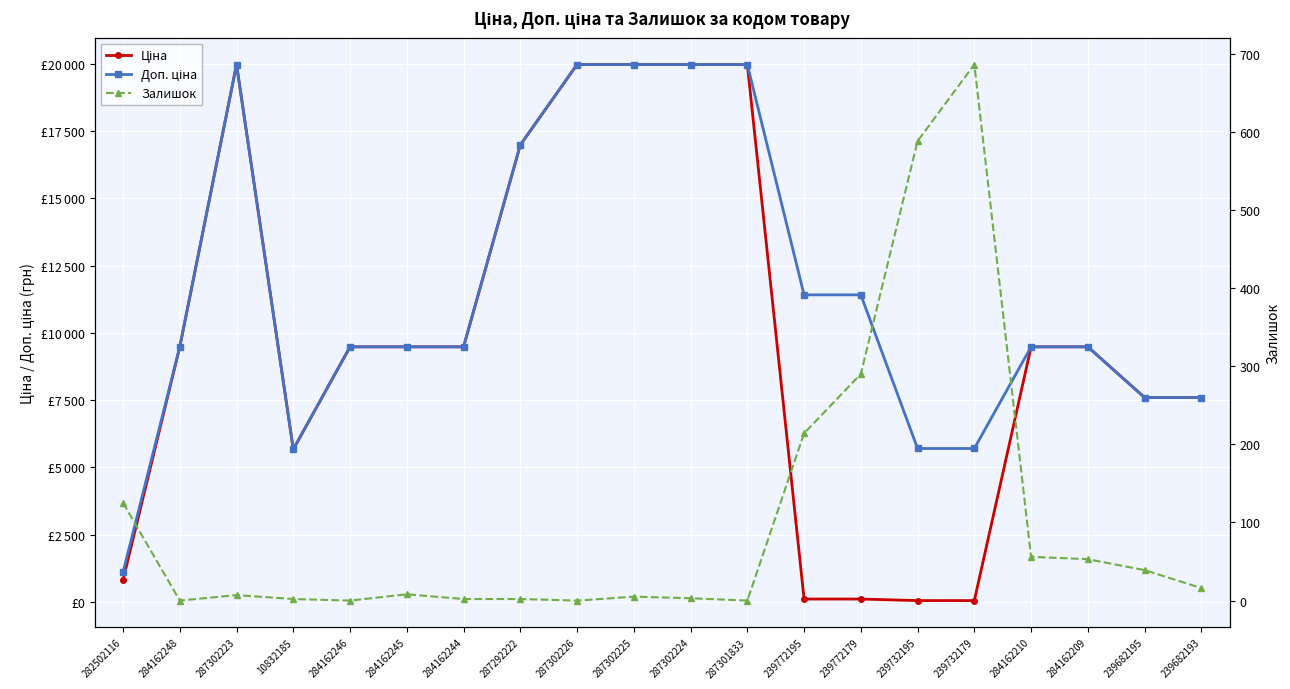

Where does the Доп. ціна series first go above 9480?

284162248